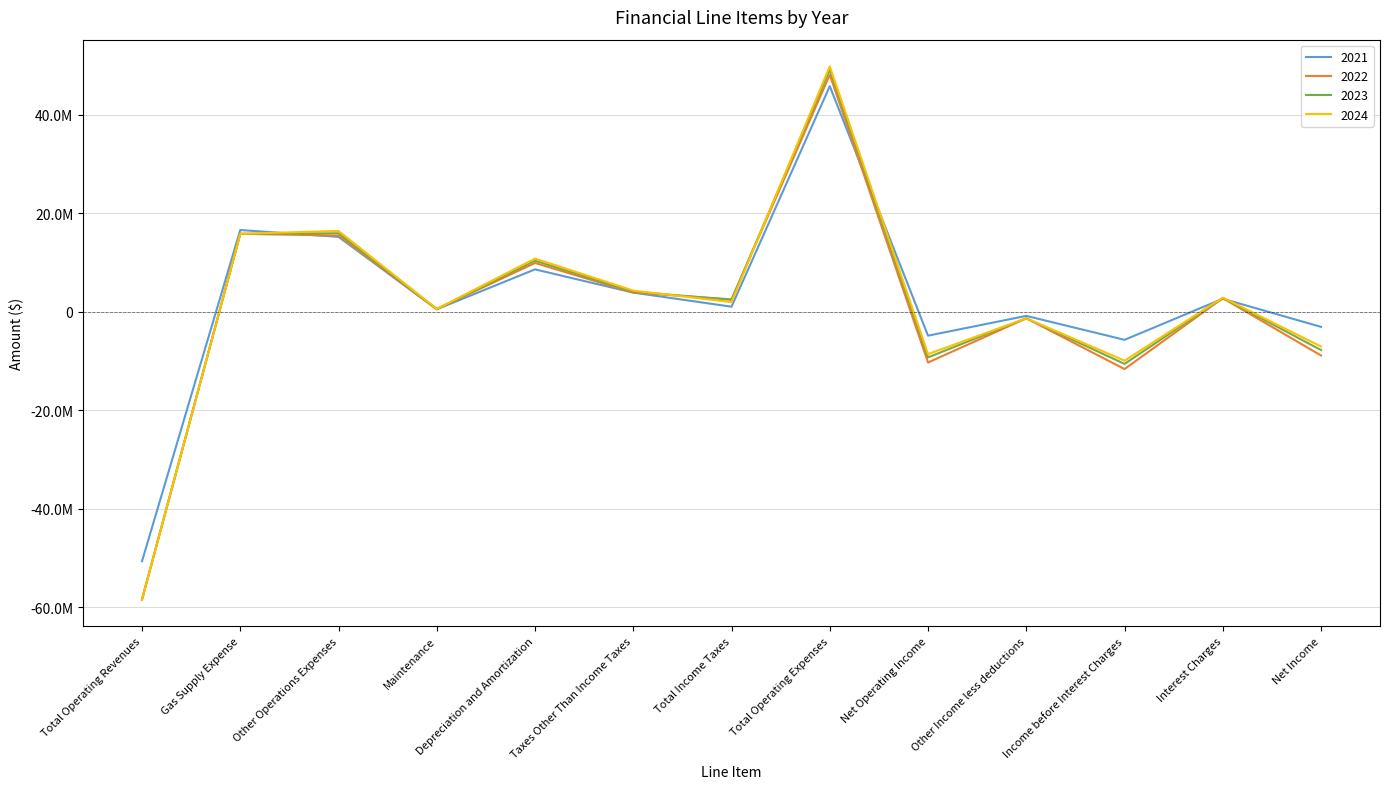

How many intersections are there between 2022 and 2021?

4